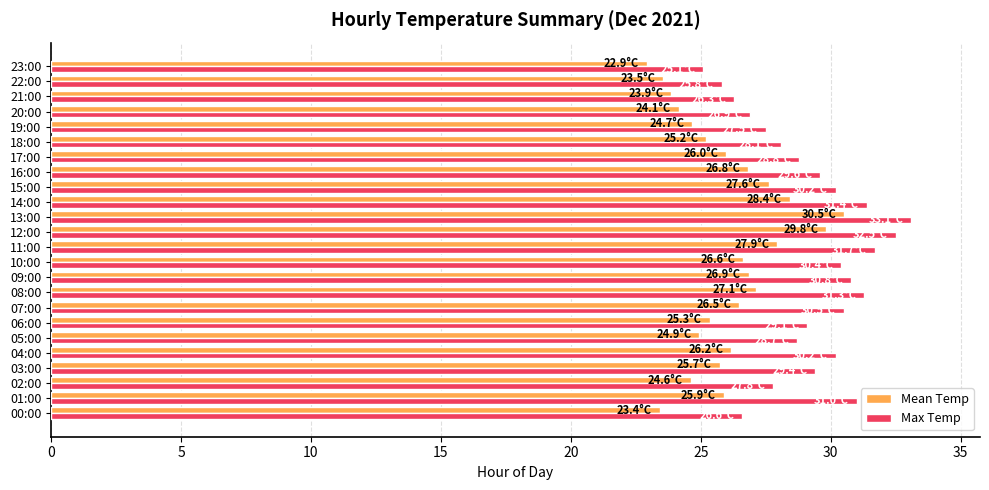

Which series has the largest total across all categories?

Max Temp